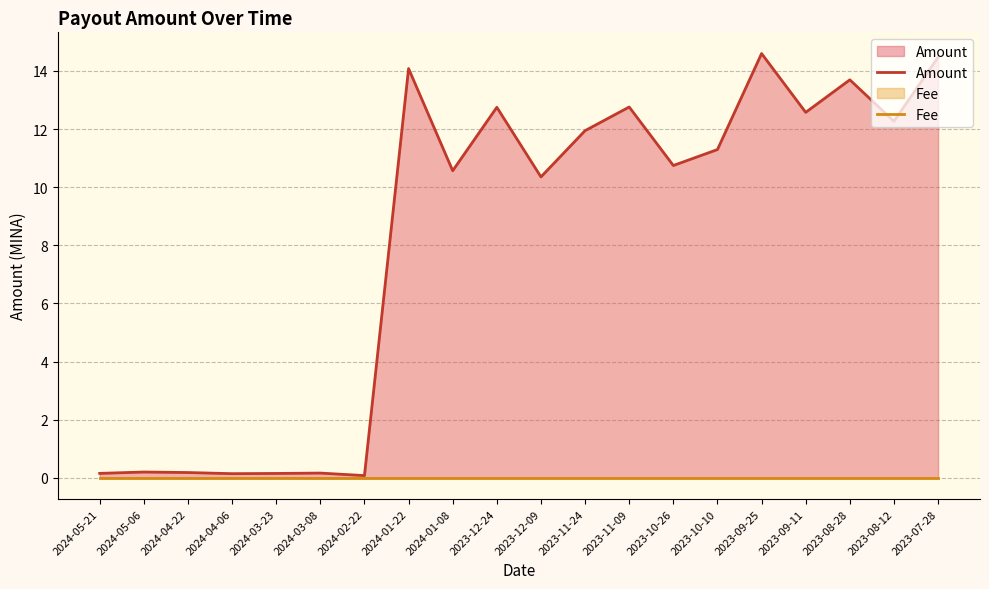

Rank the series by their maximum value, from highest to lowest.

Amount, Fee